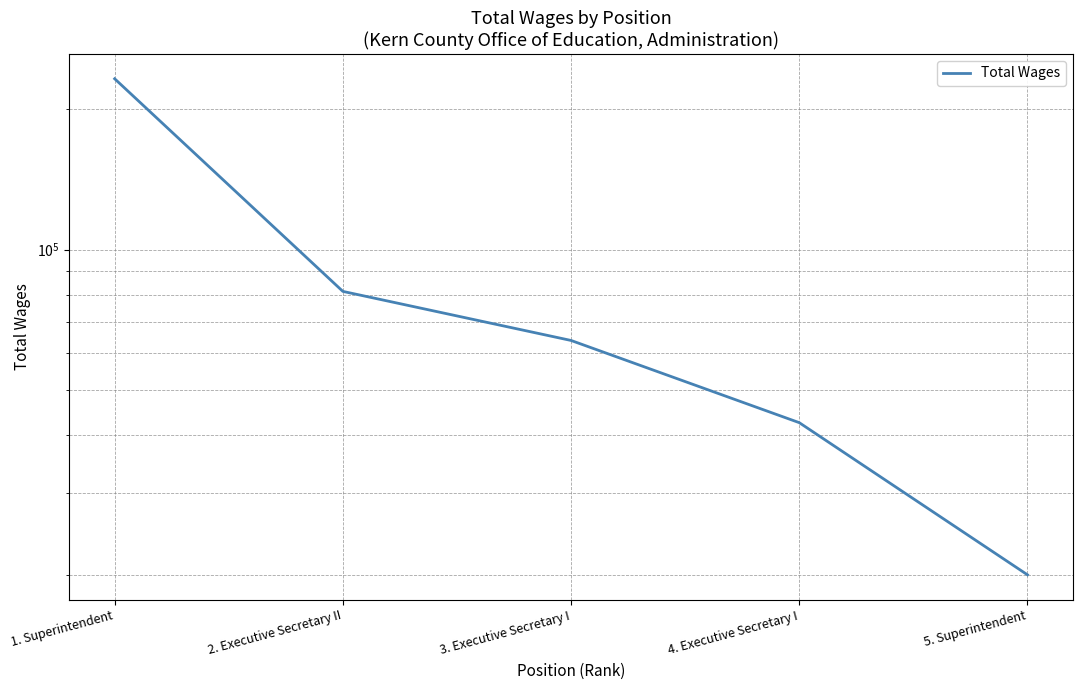

What value does the data have at 2. Executive Secretary II, to the nearest 100?

81300